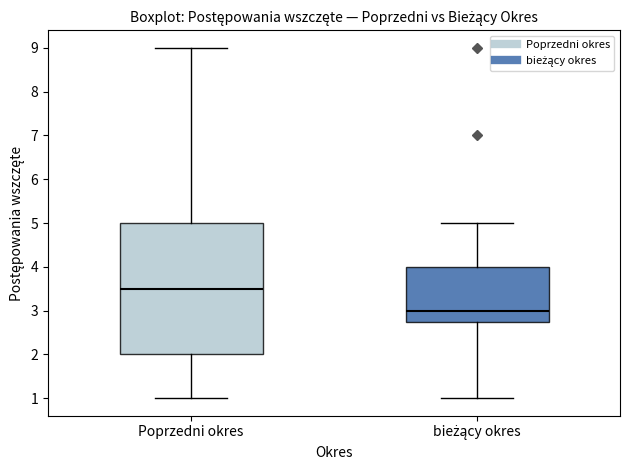

Reading left to right, transcribe this box plot: for each box, give where its median line is, the range the box spans, and where its two whiskers end, as read against the y-axis. The values are not printed on the chart, so give them approximately, as read against the axis.

Poprzedni okres: median 3.5, box 2.0 to 5.0, whiskers 1.0 to 9.0
bieżący okres: median 3.0, box 2.8 to 4.0, whiskers 1.0 to 5.0